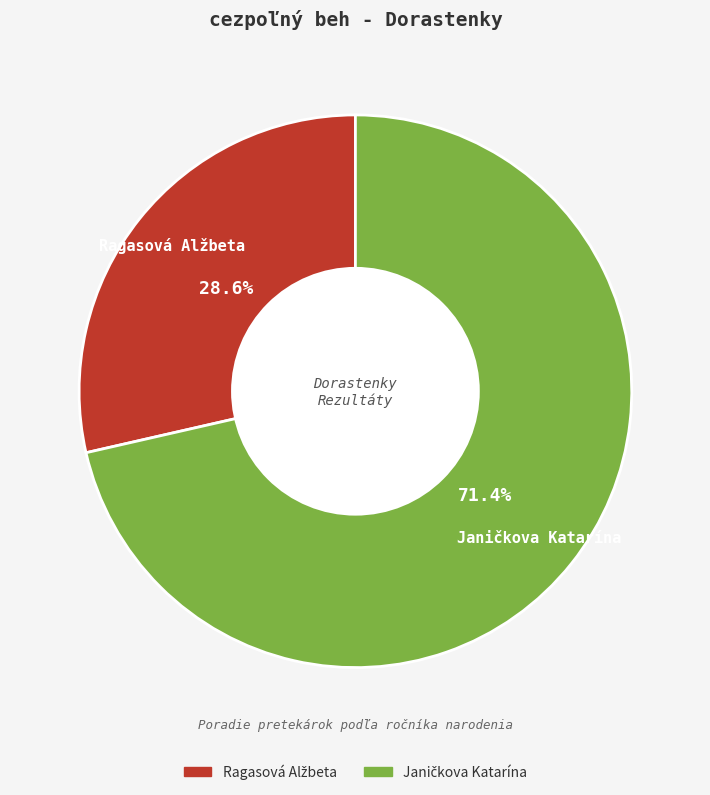

To the nearest percent, what is the difference between the largest and smallest slice percentages?

43%